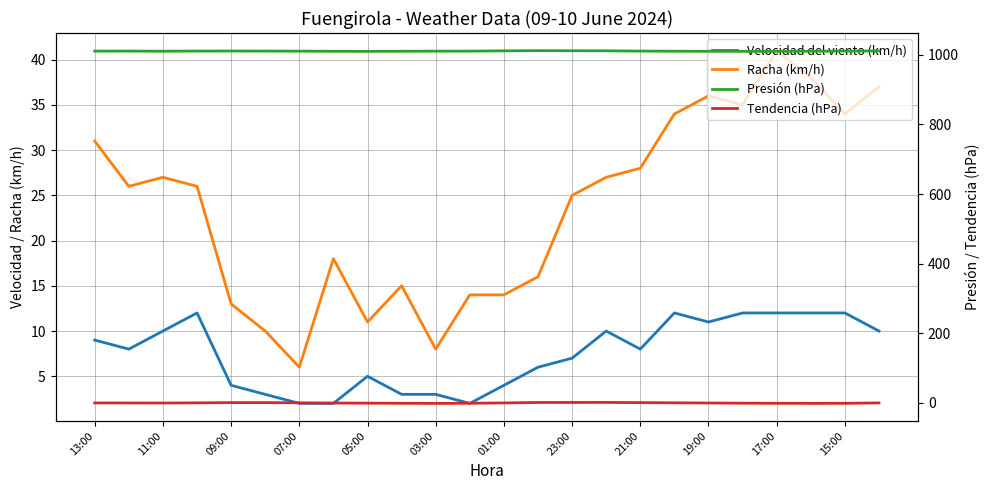

How many lines are shown in the chart?

4